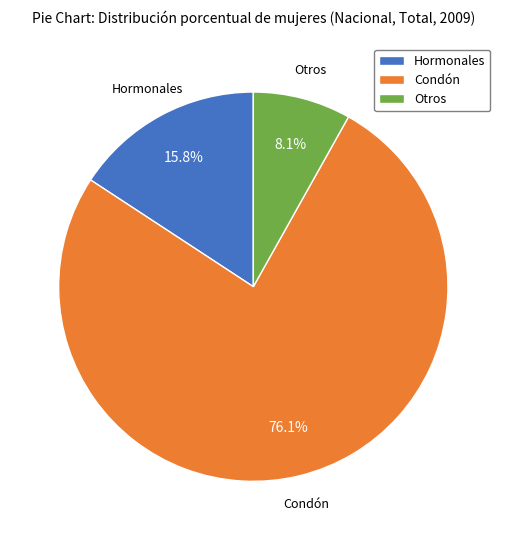

Approximately how many times larger is the value at Otros compared to Condón?

0.1